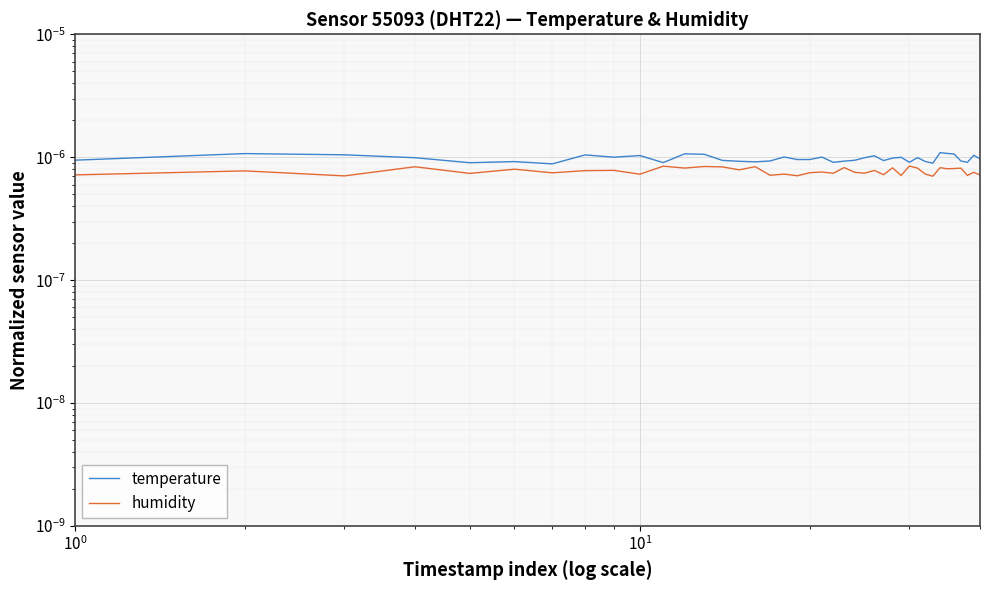

Count the number of data series in this chart.

2